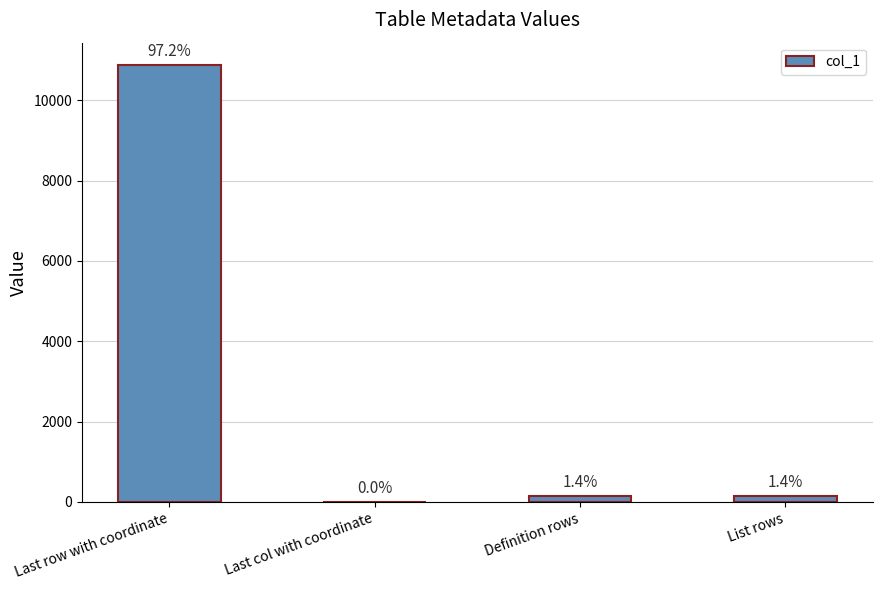

Rank the categories by value from highest to lowest.

Last row with coordinate, Definition rows, List rows, Last col with coordinate